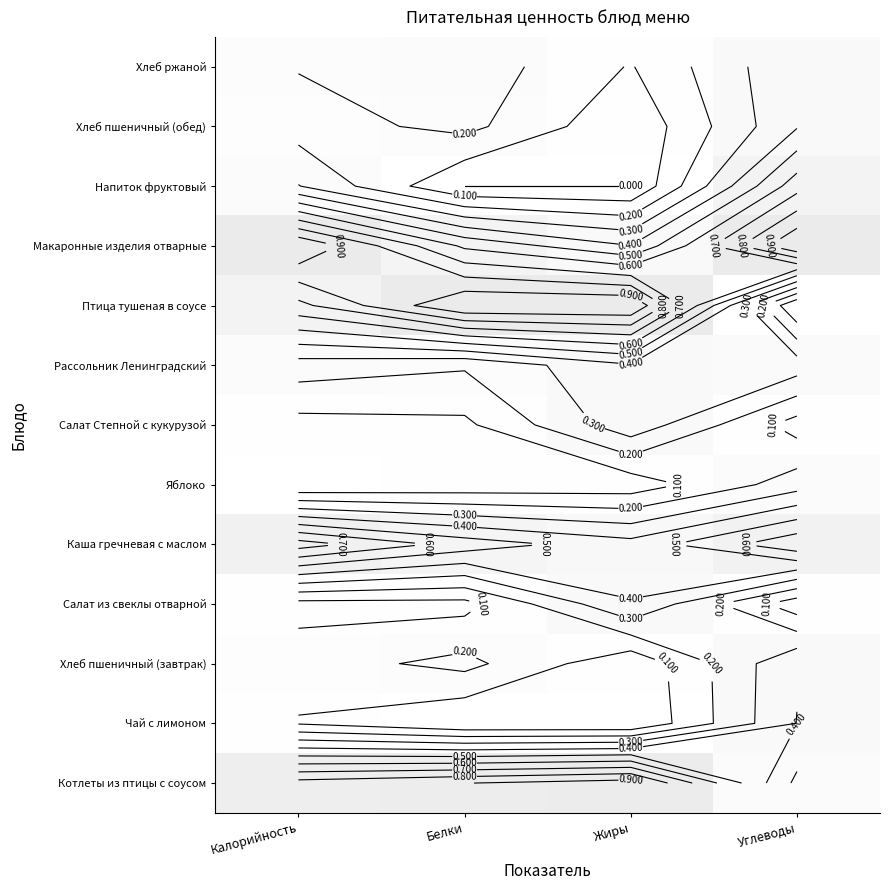

Between Углеводы and Калорийность, which is larger?

Калорийность